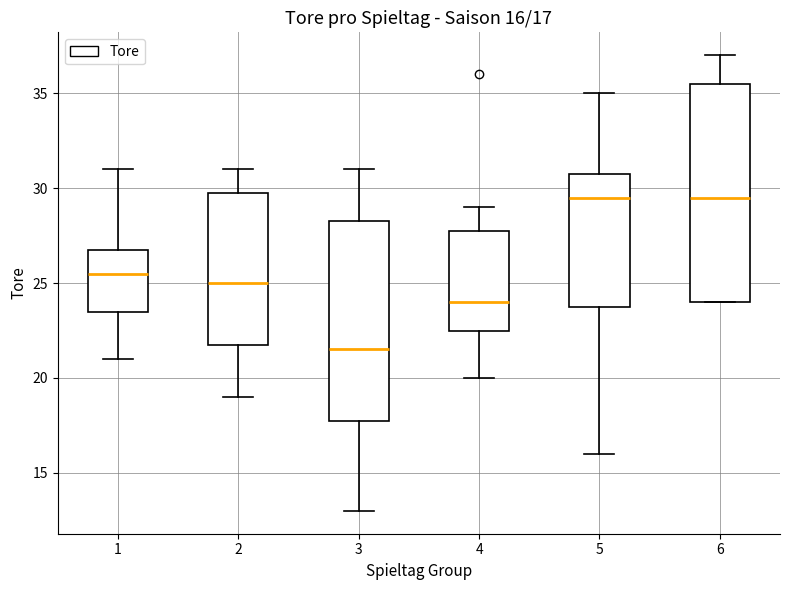

Comparing the boxes themselves (not the whiskers), which one is the tallest?

6